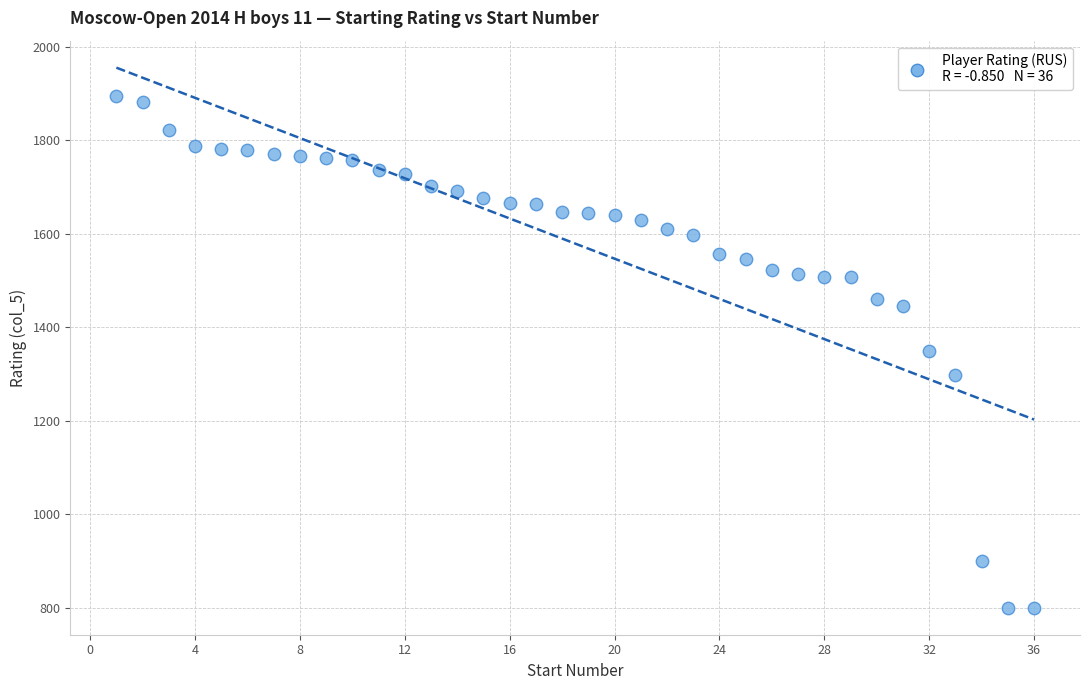

What is the range of Y values (max minus min)?

1094